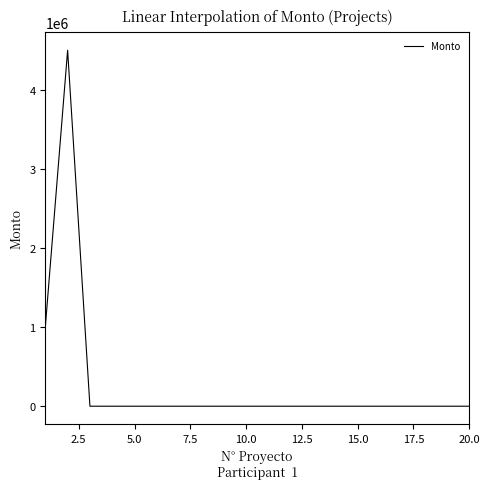

What is the difference between the second highest and second lowest values?

1000000